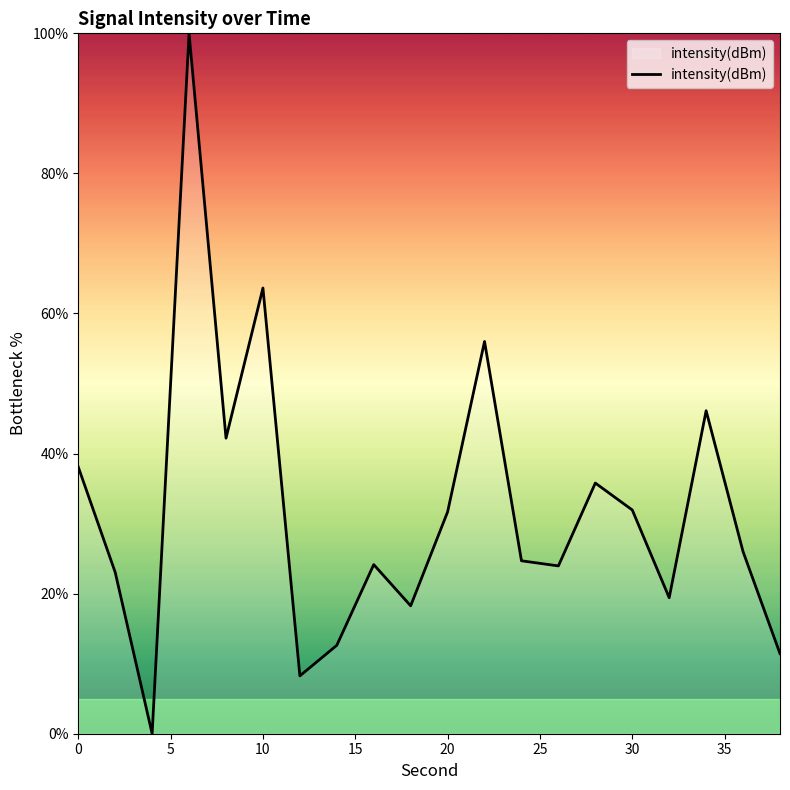

What is the difference between the maximum and minimum values?

100.0